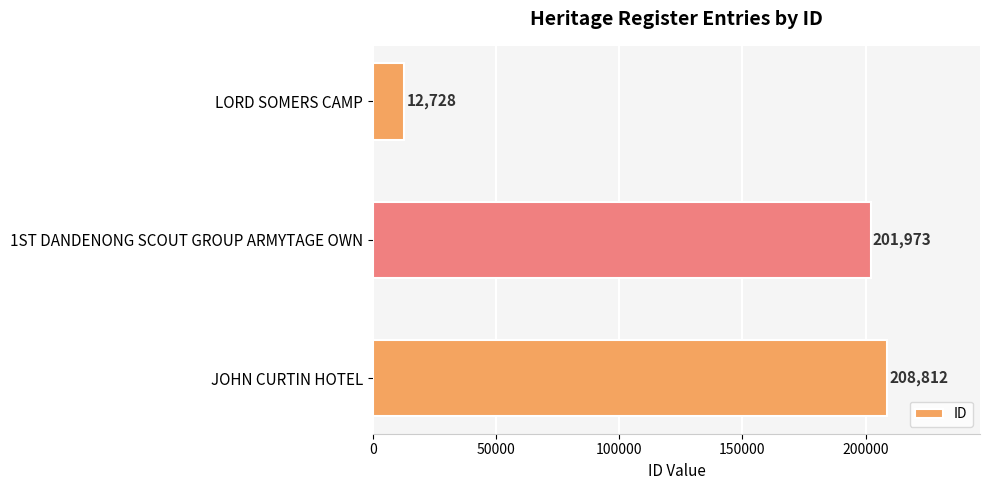

Where is the data nearest to the value 110770?

1ST DANDENONG SCOUT GROUP ARMYTAGE OWN